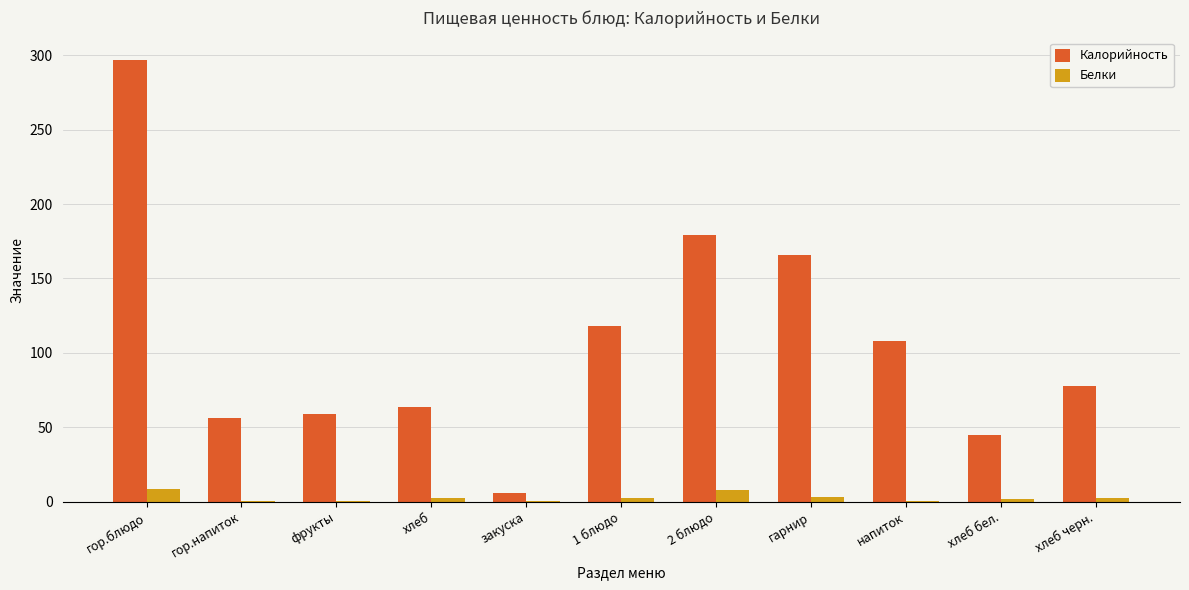

Which series changed the most between хлеб and гарнир?

Калорийность